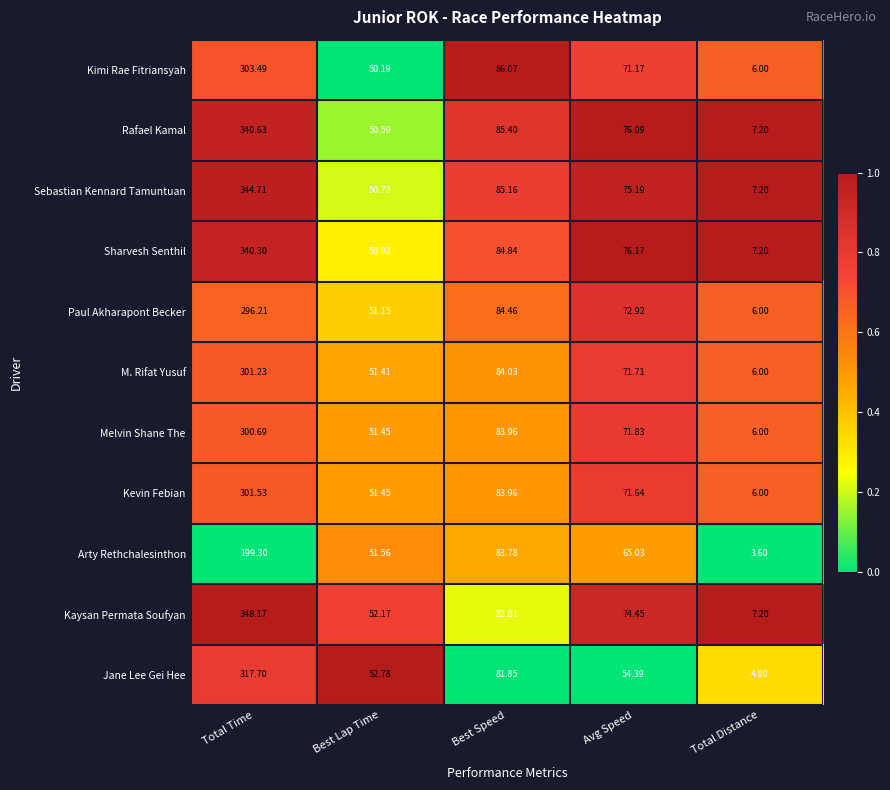

At which label is Kevin Febian closest to 153?

Best Speed